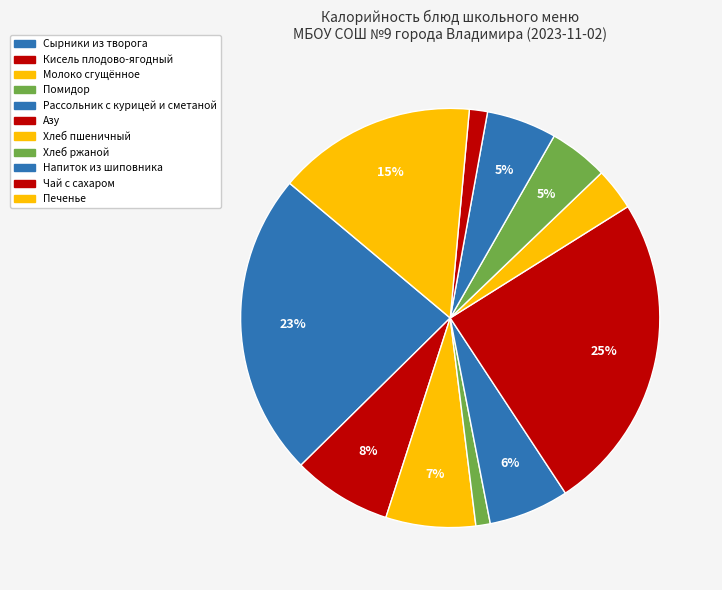

Rank the categories by value from highest to lowest.

Азу, Сырники из творога, Печенье, Кисель плодово-ягодный, Молоко сгущённое, Рассольник с курицей и сметаной, Напиток из шиповника, Хлеб ржаной, Хлеб пшеничный, Чай с сахаром, Помидор